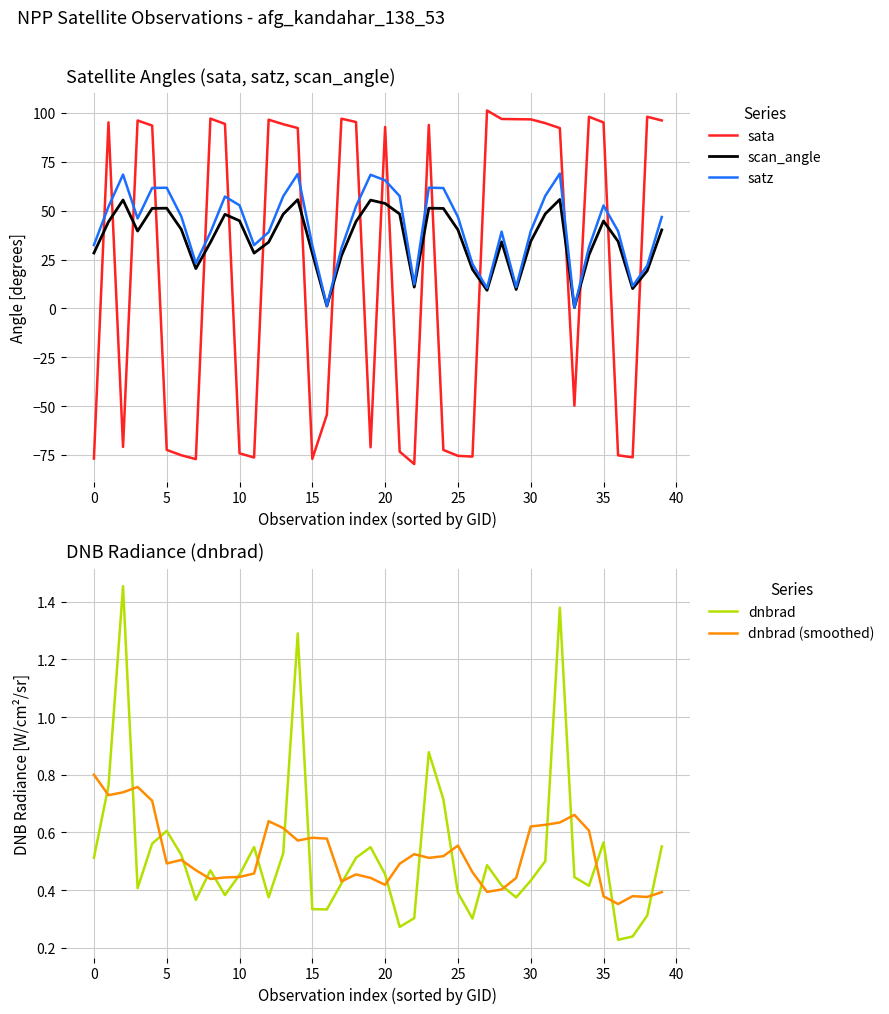

In scan_angle, how many points are lower than both neighbors (excluding endpoints)?

9